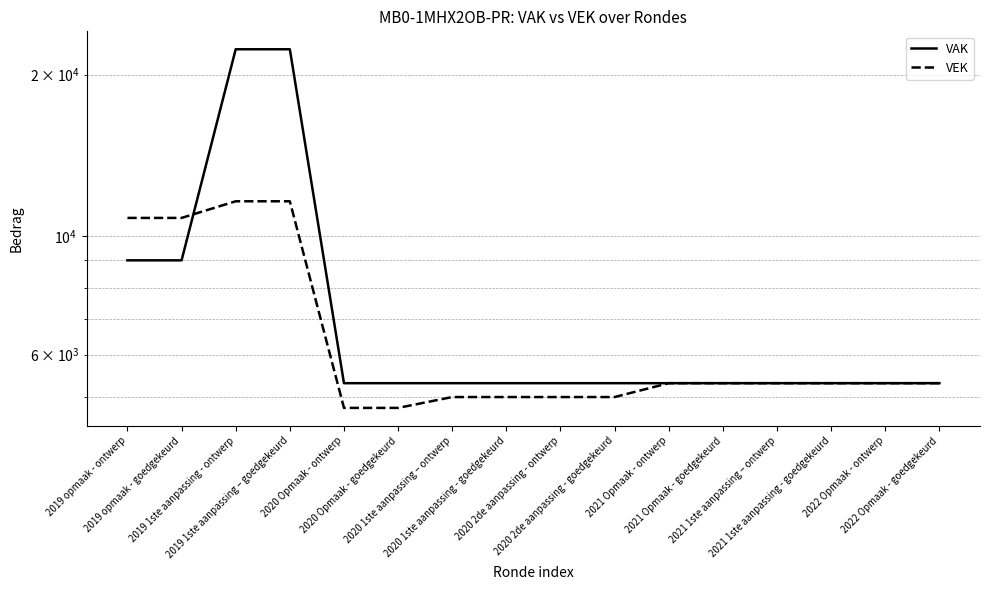

Reading right to left, transcribe all the data shown in this chart.

VAK: 2022 Opmaak - goedgekeurd=5307	2022 Opmaak - ontwerp=5307	2021 1ste aanpassing - goedgekeurd=5307	2021 1ste aanpassing – ontwerp=5307	2021 Opmaak - goedgekeurd=5307	2021 Opmaak - ontwerp=5307	2020 2de aanpassing - goedgekeurd=5307	2020 2de aanpassing - ontwerp=5307	2020 1ste aanpassing - goedgekeurd=5307	2020 1ste aanpassing – ontwerp=5307	2020 Opmaak - goedgekeurd=5307	2020 Opmaak - ontwerp=5307	2019 1ste aanpassing – goedgekeurd=22302	2019 1ste aanpassing - ontwerp=22302	2019 opmaak - goedgekeurd=9000	2019 opmaak - ontwerp=9000
VEK: 2022 Opmaak - goedgekeurd=5307	2022 Opmaak - ontwerp=5307	2021 1ste aanpassing - goedgekeurd=5307	2021 1ste aanpassing – ontwerp=5307	2021 Opmaak - goedgekeurd=5307	2021 Opmaak - ontwerp=5307	2020 2de aanpassing - goedgekeurd=5000	2020 2de aanpassing - ontwerp=5000	2020 1ste aanpassing - goedgekeurd=5000	2020 1ste aanpassing – ontwerp=5000	2020 Opmaak - goedgekeurd=4772	2020 Opmaak - ontwerp=4772	2019 1ste aanpassing – goedgekeurd=11601	2019 1ste aanpassing - ontwerp=11601	2019 opmaak - goedgekeurd=10800	2019 opmaak - ontwerp=10800